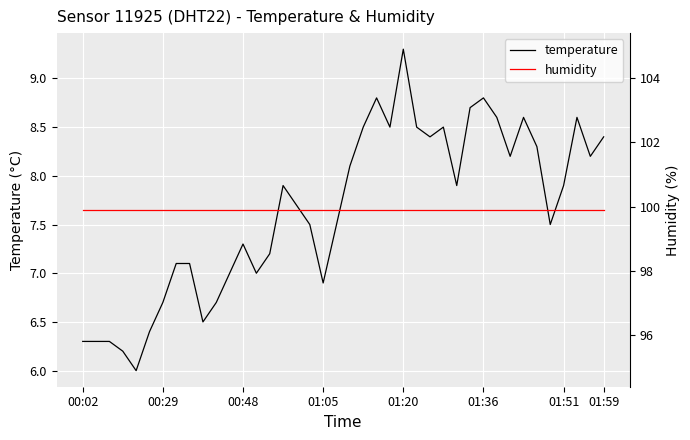

What is the lowest value of the temperature series?

6.0